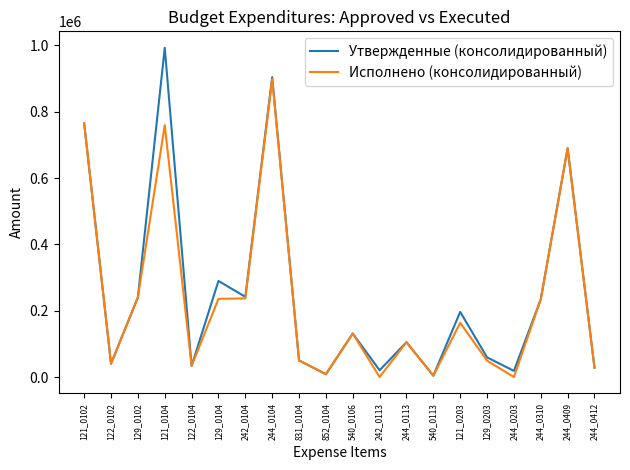

Where does the Утвержденные (консолидированный) series first go above 131125?

121_0102